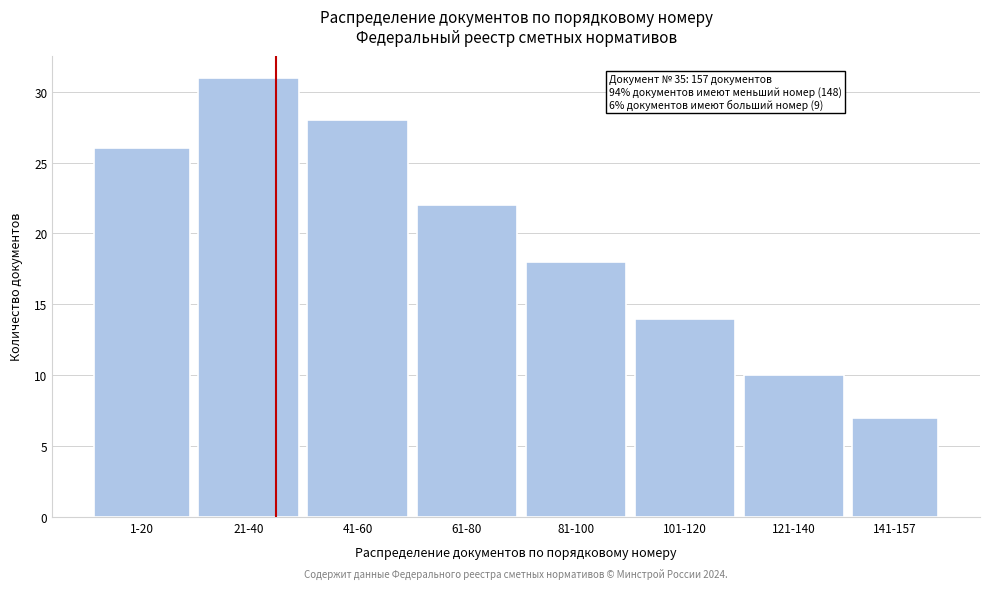

Reading left to right, what are all the values shown in this chart?

26	31	28	22	18	14	10	7